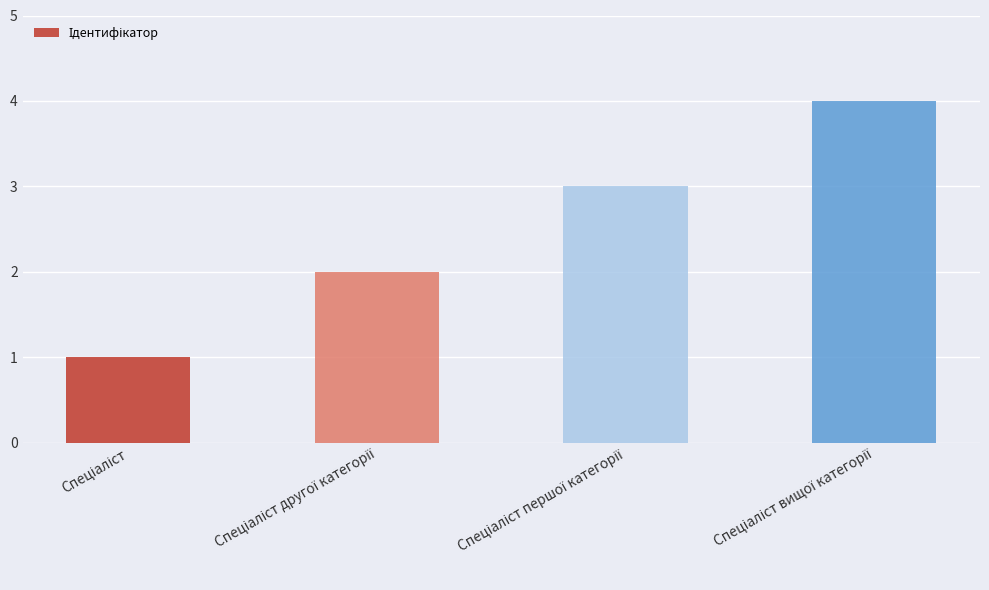

What is the sum of all values?

10